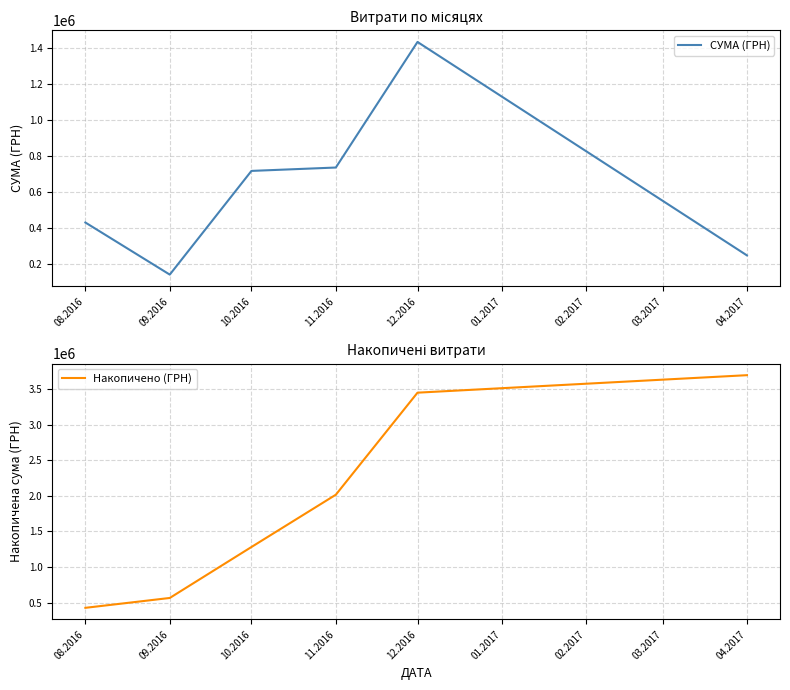

At which label does Накопичено (ГРН) reach its peak?

04.2017